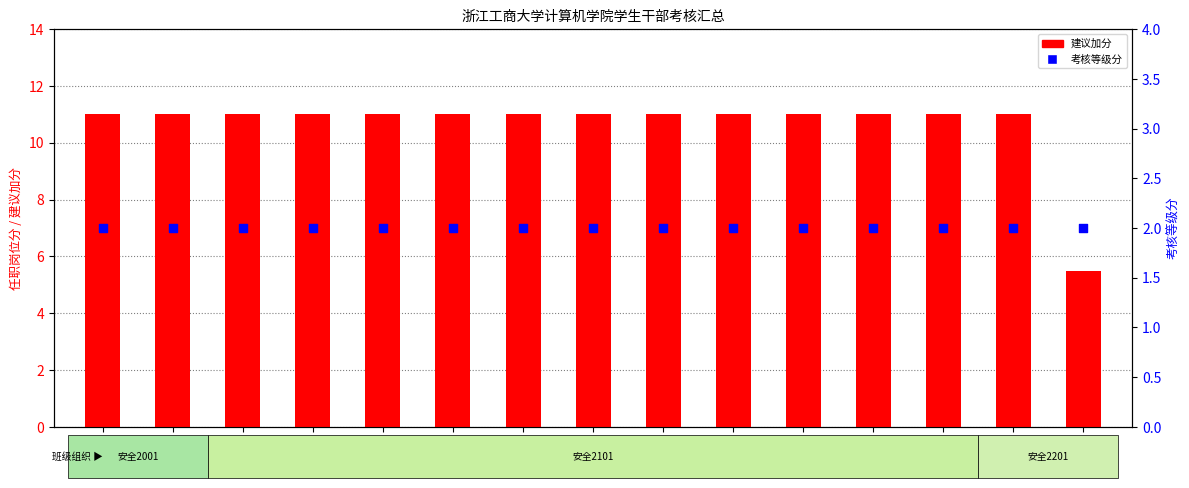

What is the total value across all series at 陈嘉怡?

13.0